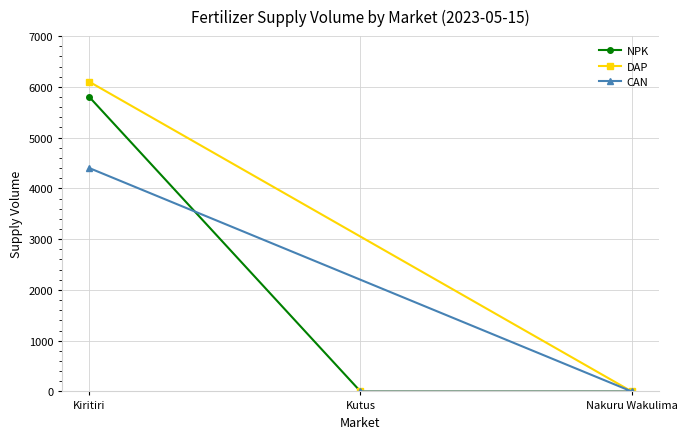

The DAP series shows 3460 at Kiritiri. True or false?

False